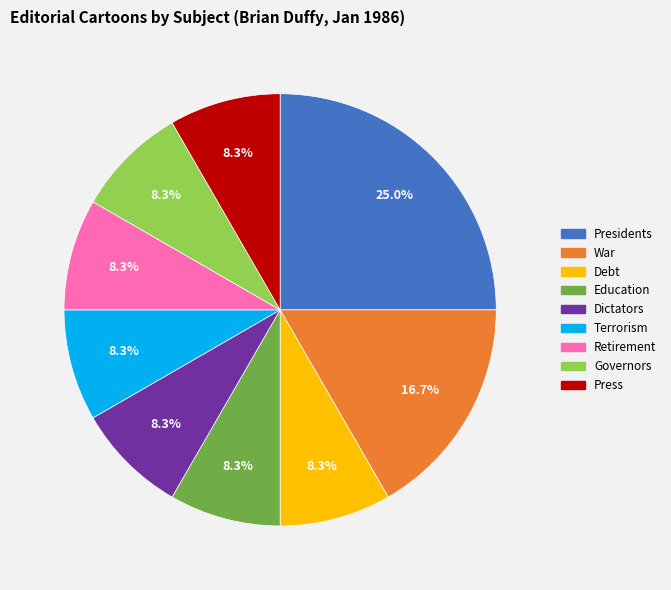

What percentage is NOT represented by Press?

91.7%